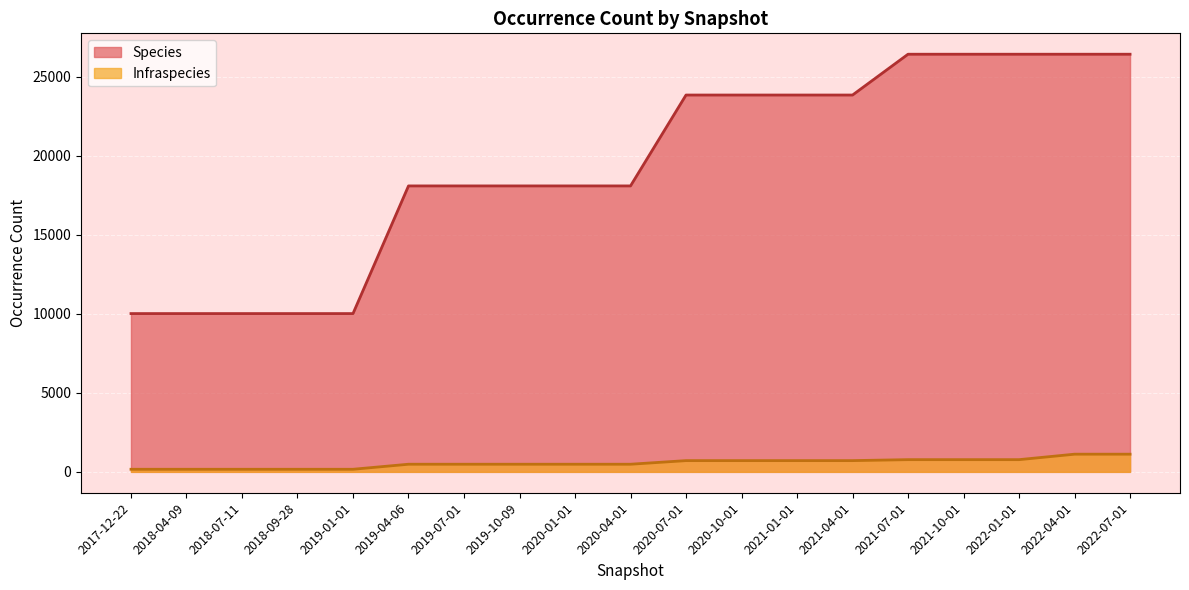

What position from the right is 2019-04-06?

14